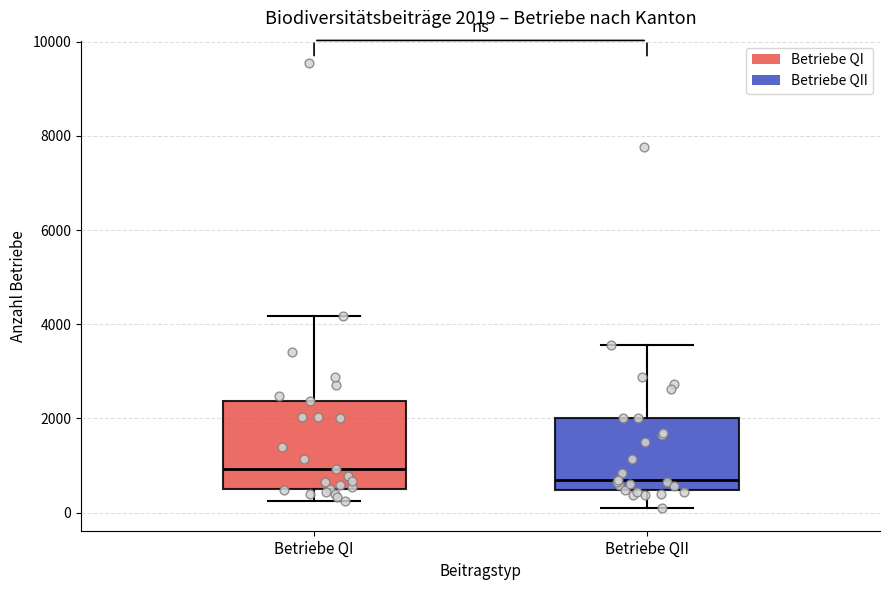

Which box is the tallest, from its lower edge to its upper edge?

Betriebe QI